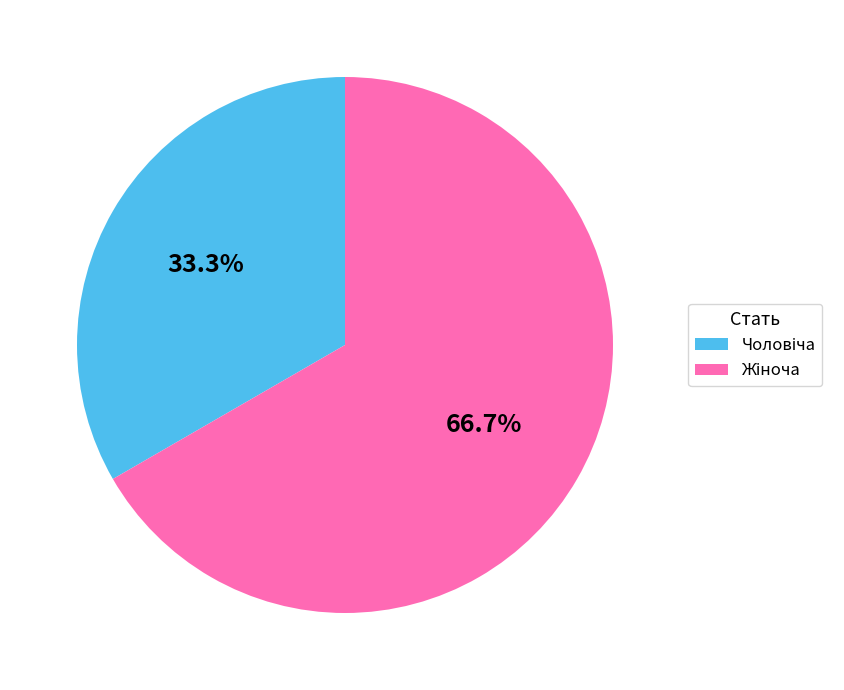

To the nearest percent, what is the difference between the largest and smallest slice percentages?

33%